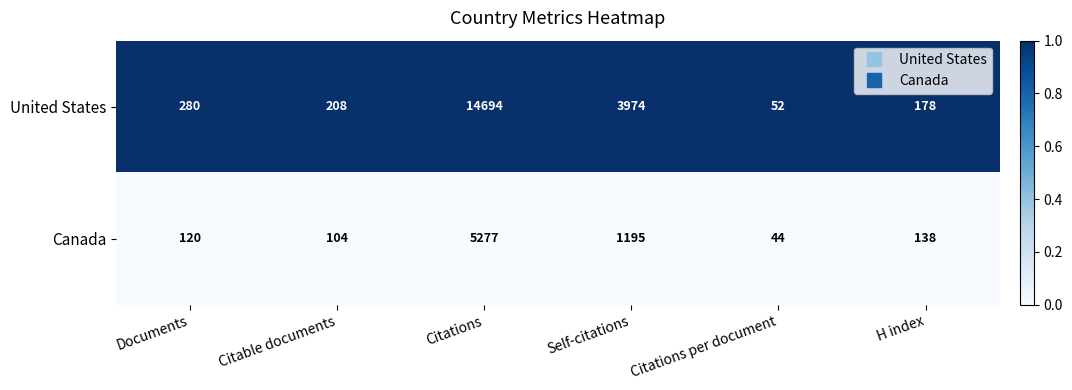

Between Citations per document and H index, which series saw the biggest shift?

United States